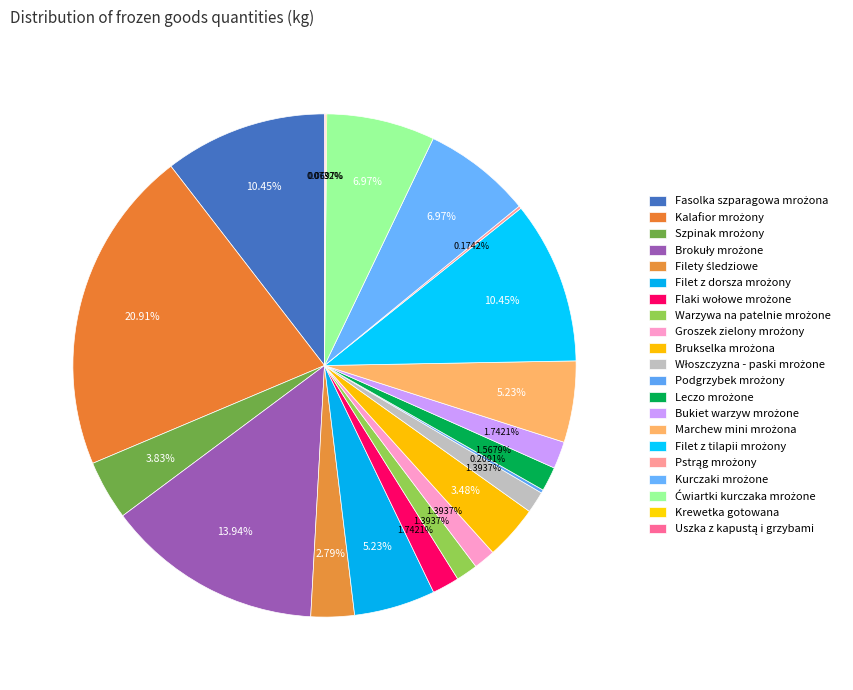

Rank the categories by value from highest to lowest.

Kalafior mrożony, Brokuły mrożone, Fasolka szparagowa mrożona, Filet z tilapii mrożony, Kurczaki mrożone, Ćwiartki kurczaka mrożone, Filet z dorsza mrożony, Marchew mini mrożona, Szpinak mrożony, Brukselka mrożona, Filety śledziowe, Flaki wołowe mrożone, Bukiet warzyw mrożone, Leczo mrożone, Warzywa na patelnie mrożone, Groszek zielony mrożony, Włoszczyzna - paski mrożone, Podgrzybek mrożony, Pstrąg mrożony, Uszka z kapustą i grzybami, Krewetka gotowana